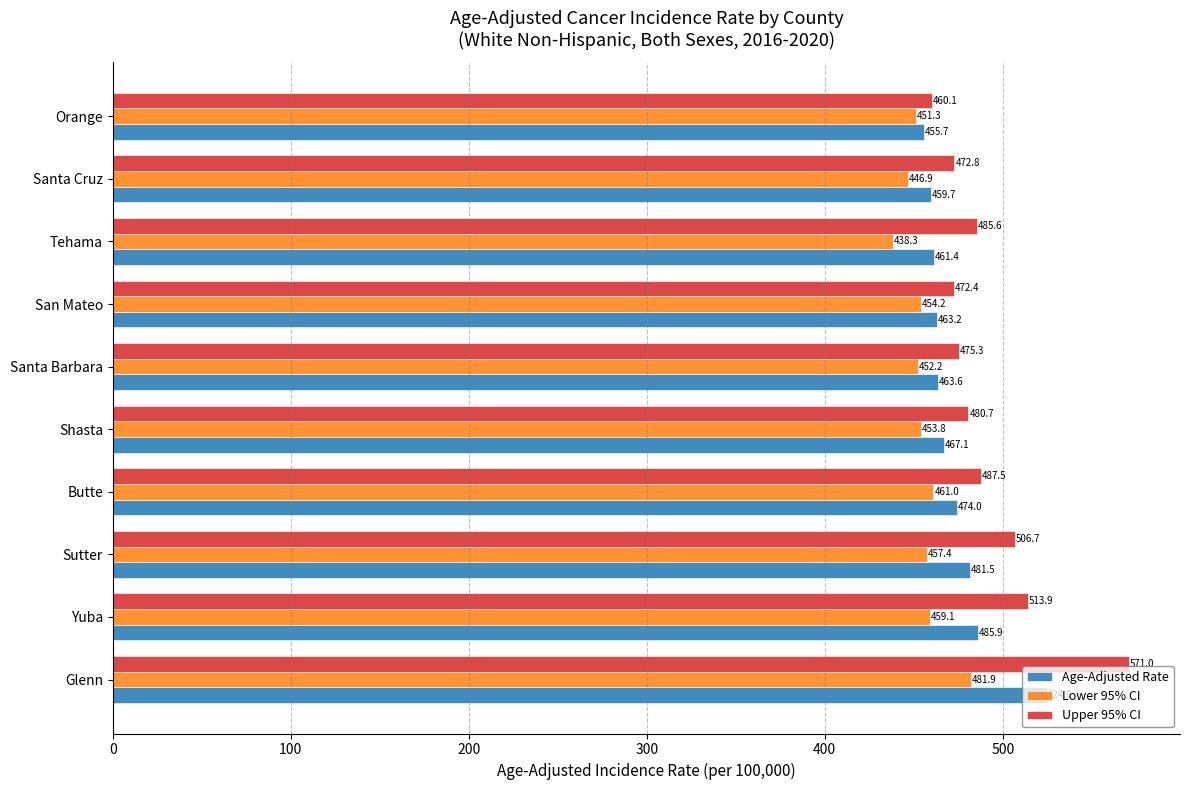

Rank the series by their average value, from highest to lowest.

Upper 95% CI, Age-Adjusted Rate, Lower 95% CI